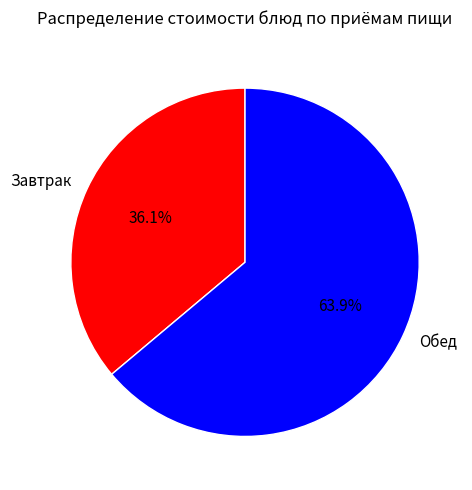

What percentage is NOT represented by Завтрак?

63.9%